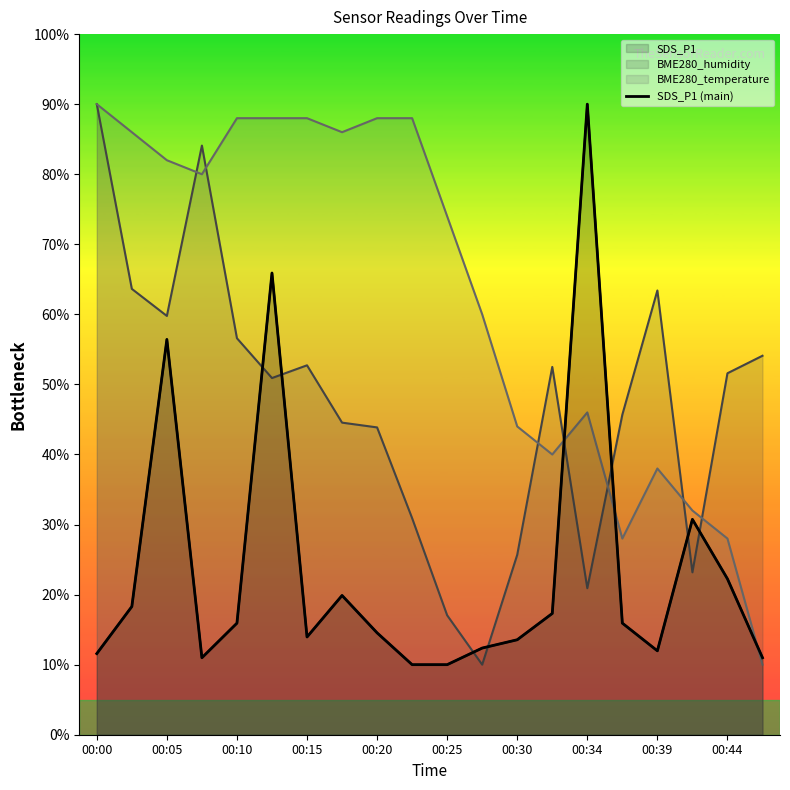

What is the difference between the maximum and minimum values?

80.0